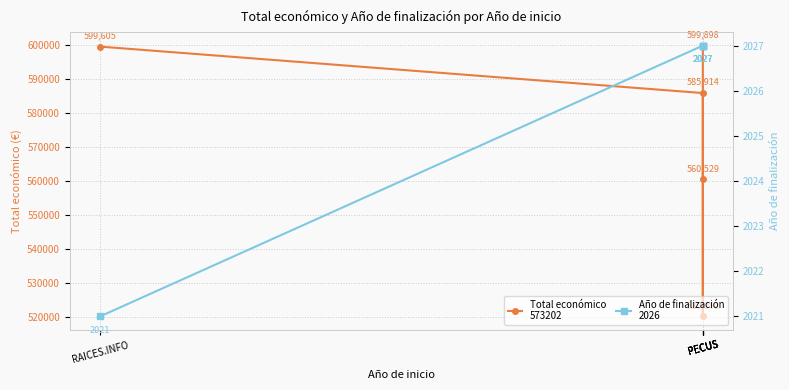

What are all the series names shown in the legend?

Total económico, Año de finalización